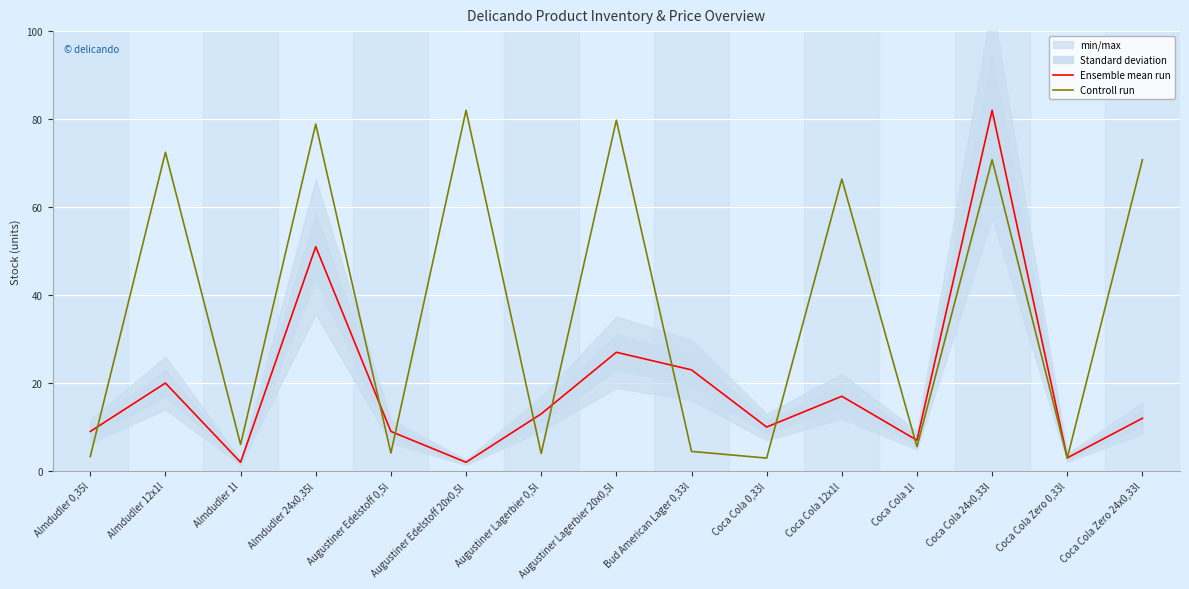

True or false: Controll run has more than 0 points higher than both neighbors.

True